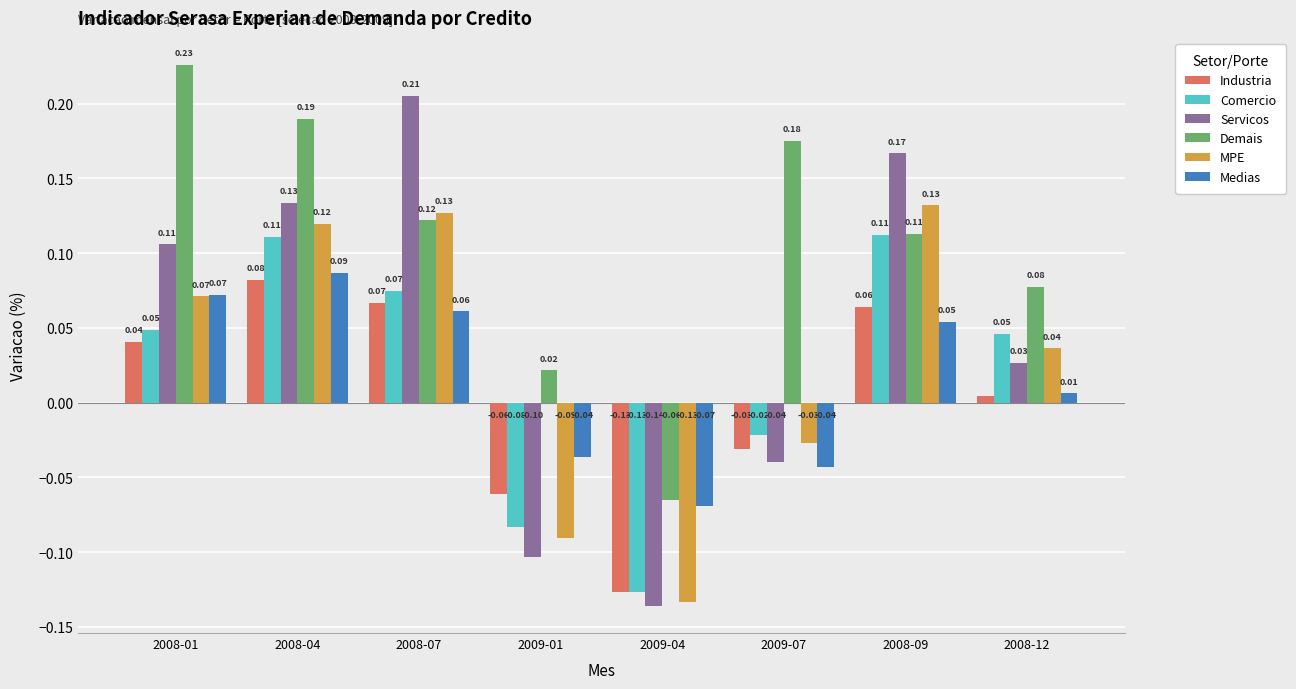

What is the sum of the Servicos values at 2008-09 and 2008-01?

0.3